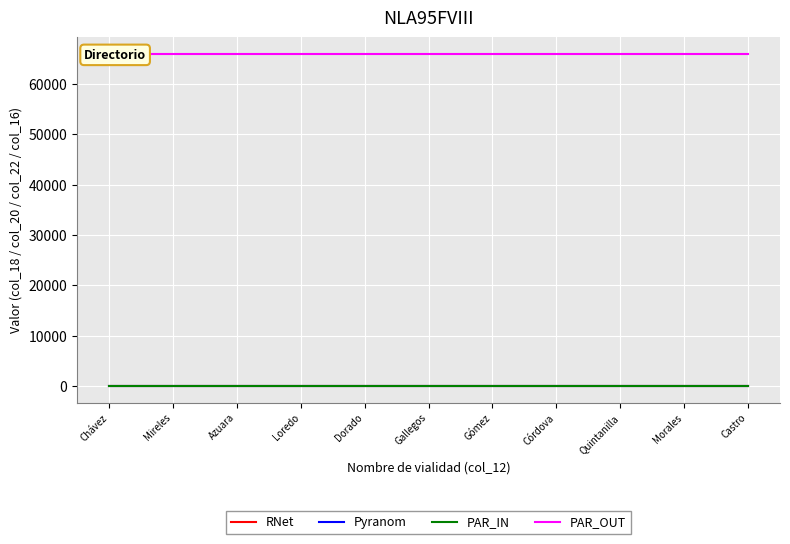

Which category has the highest value in the PAR_OUT series?

Chávez